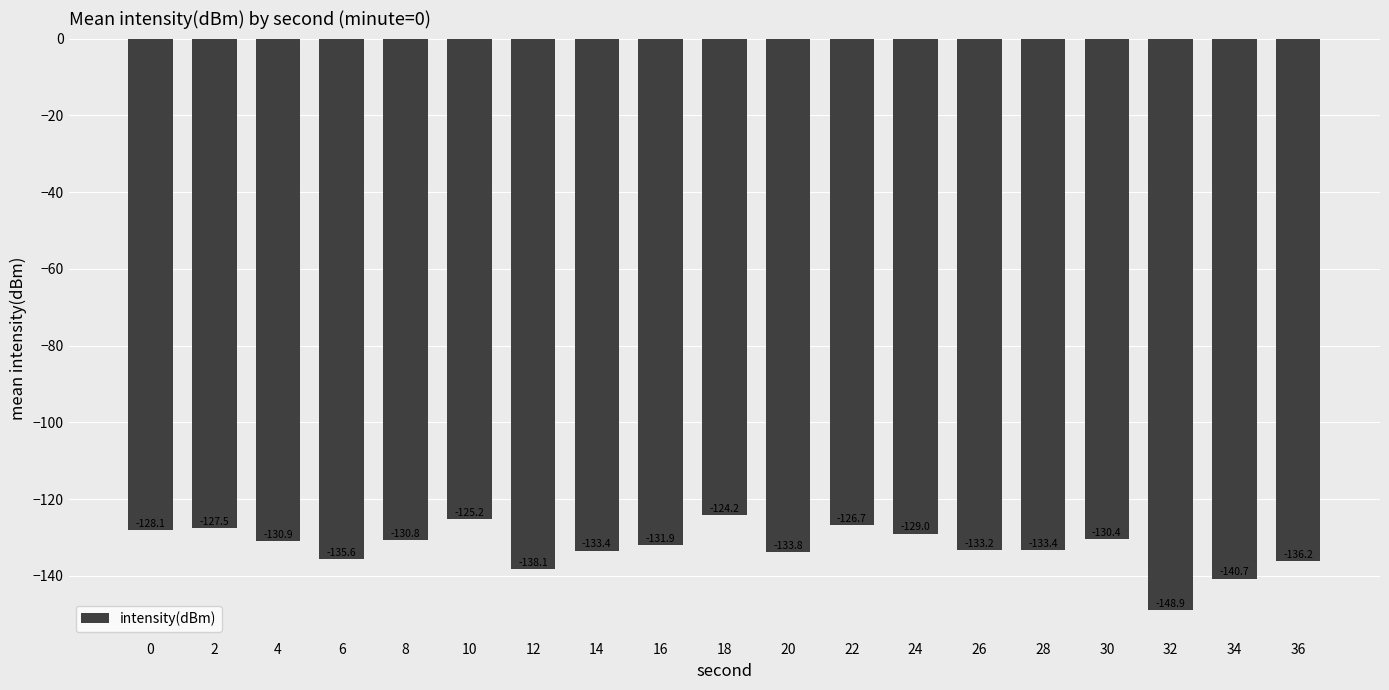

What value does the data have at 34?

-140.7